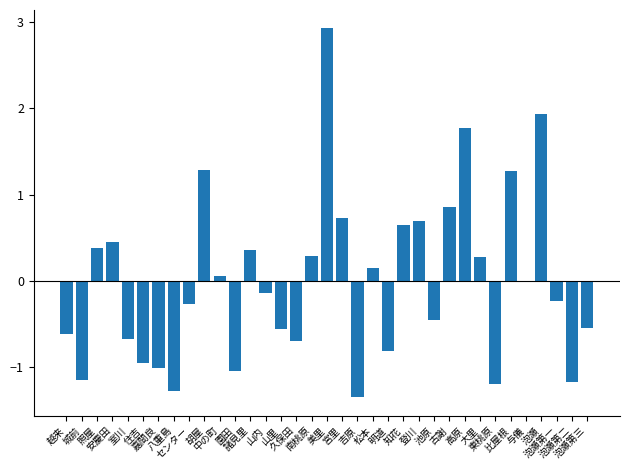

What is the change in value from 園田 to 山内?

+0.9